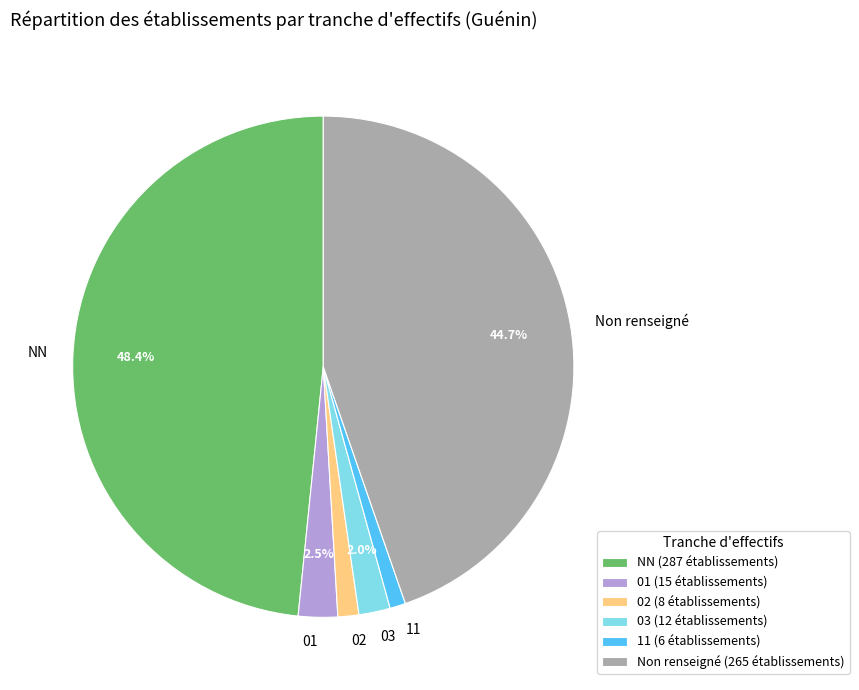

How many slices are in this pie chart?

6